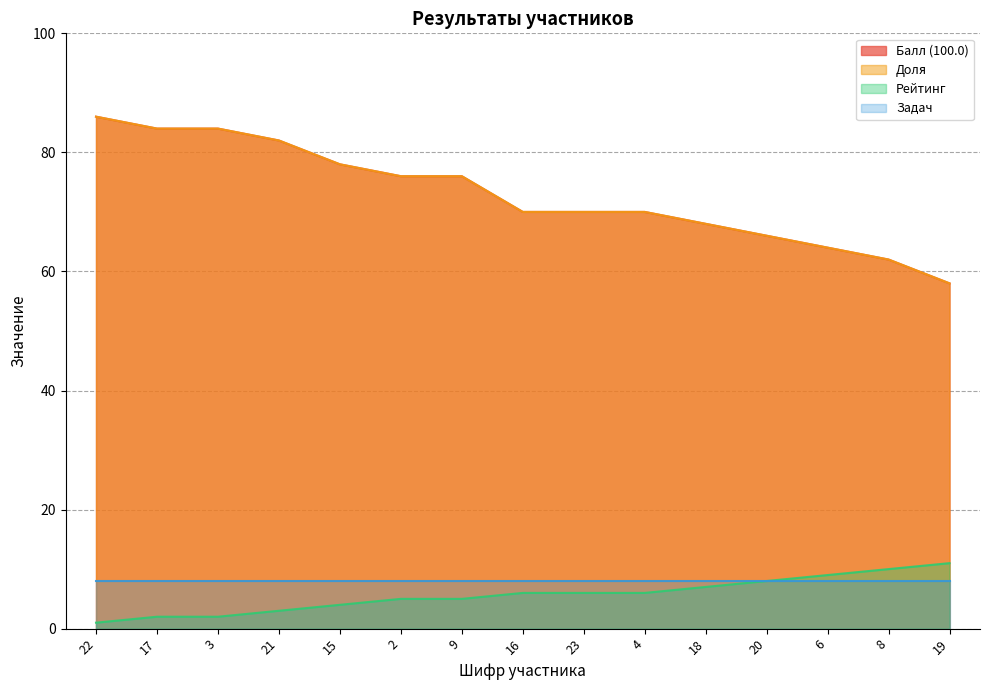

True or false: Рейтинг and Балл (100.0) intersect in this chart.

False